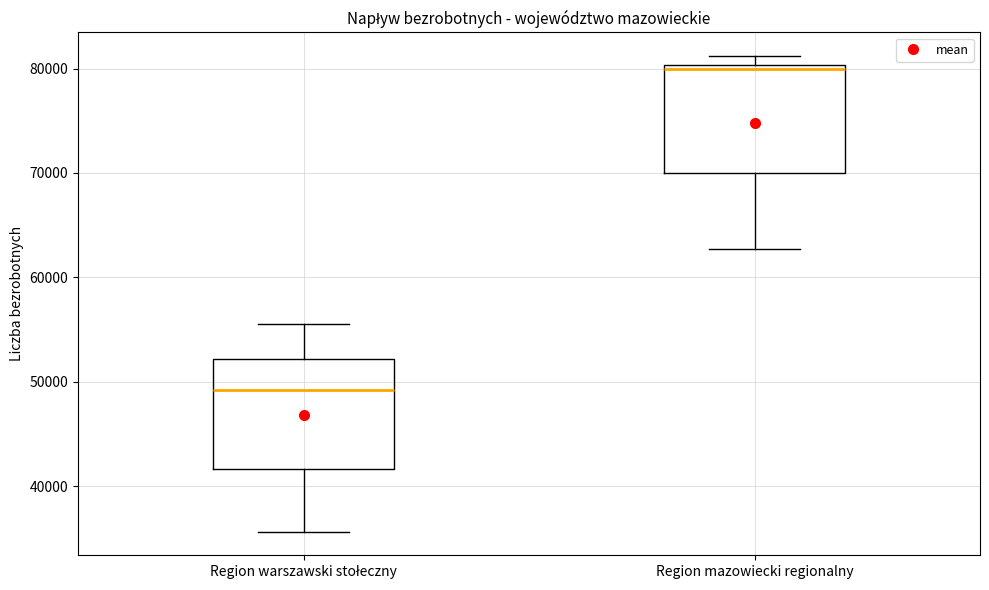

Which box's median line is the lowest?

Region warszawski stołeczny